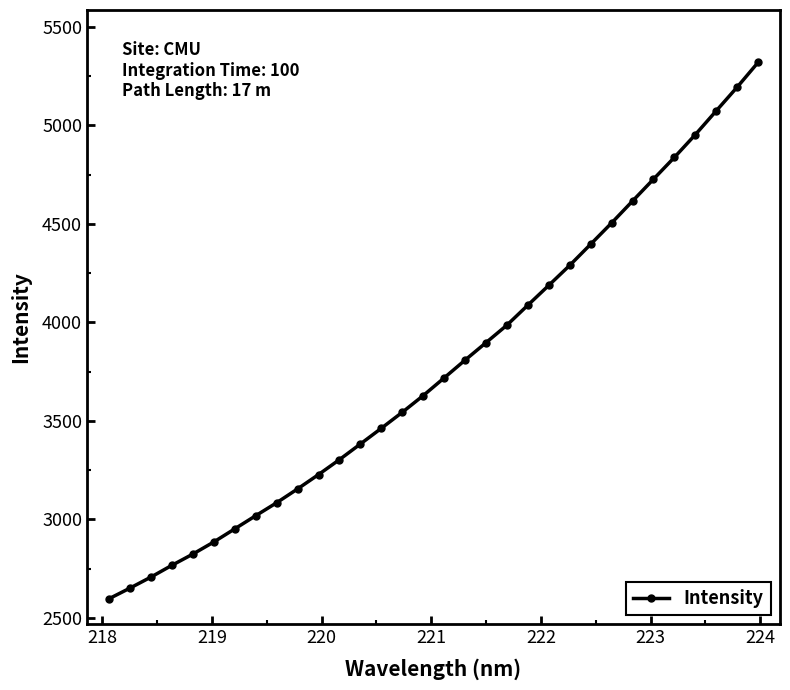

What is the minimum value shown in the chart?

2597.2